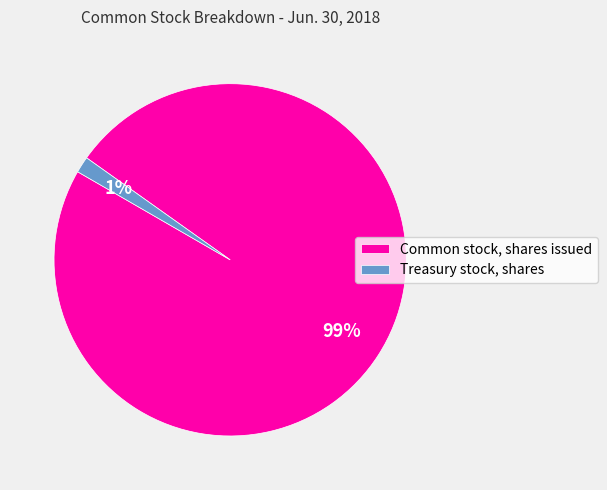

To the nearest percent, what is the average slice percentage?

50%